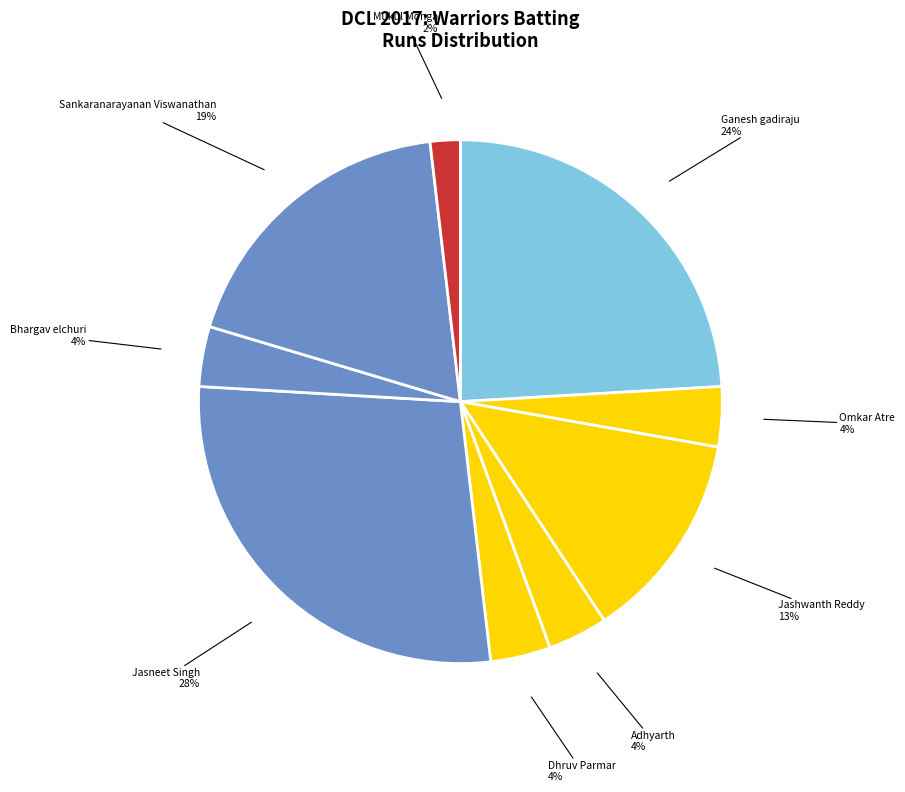

Rank the categories by value from highest to lowest.

Jasneet Singh, Ganesh gadiraju, Sankaranarayanan Viswanathan, Jashwanth Reddy, Omkar Atre, Adhyarth, Dhruv Parmar, Bhargav elchuri, Mukul Monga